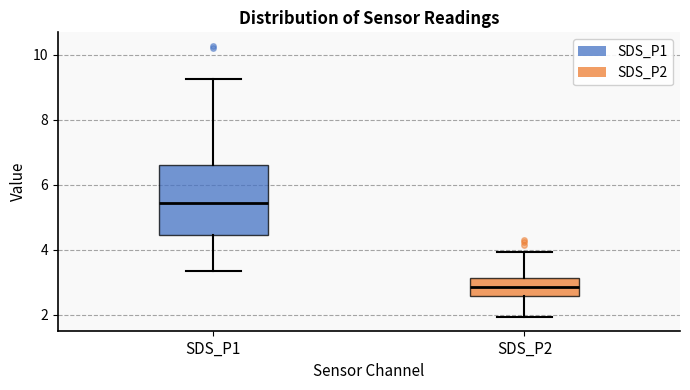

Reading left to right, transcribe this box plot: for each box, give where its median line is, the range the box spans, and where its two whiskers end, as read against the y-axis. The values are not printed on the chart, so give them approximately, as read against the axis.

SDS_P1: median 5.4, box 4.4 to 6.6, whiskers 3.4 to 9.2
SDS_P2: median 2.8, box 2.6 to 3.2, whiskers 2.0 to 4.0